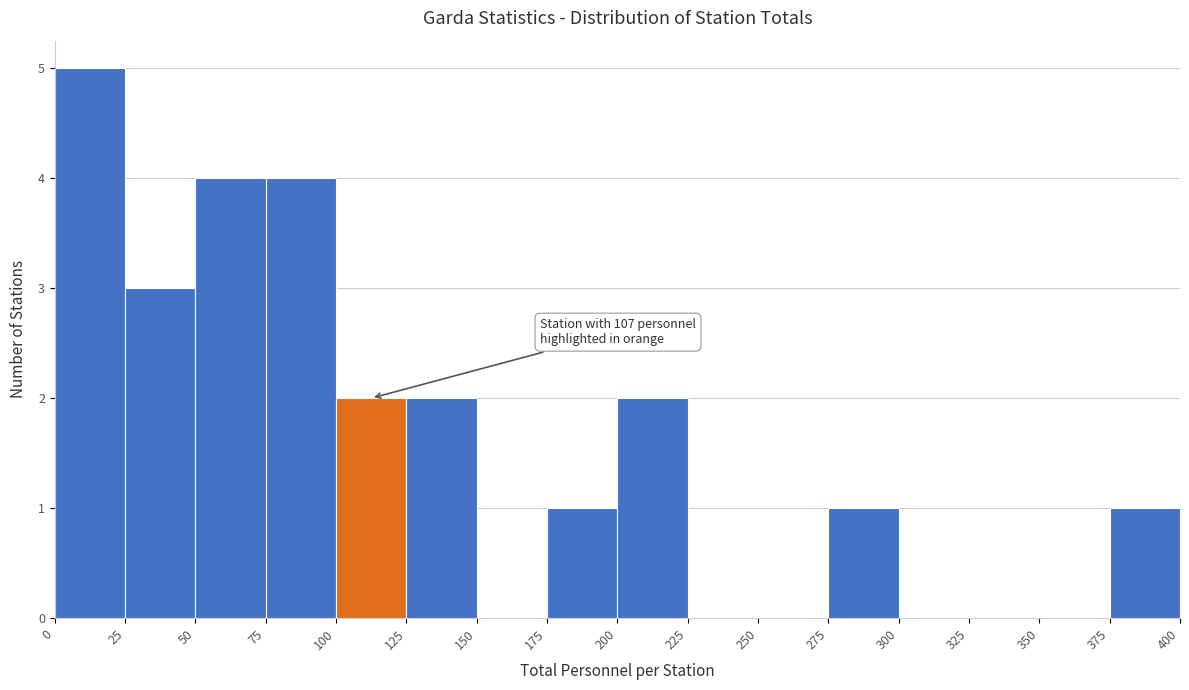

Which range on the x-axis has the tallest bar?

0 to 25